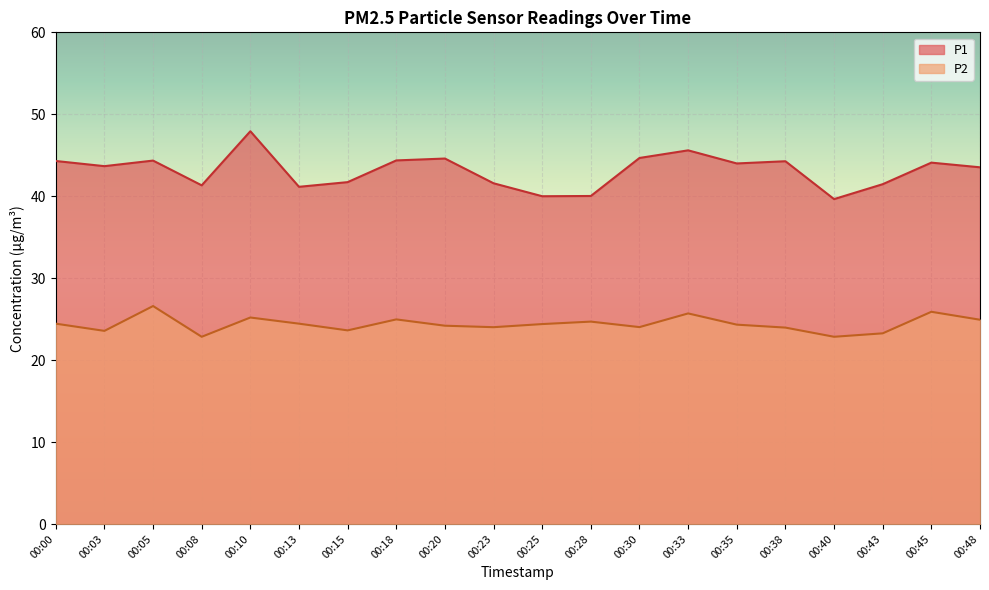

At how many categories does at least one series exceed 28?

20